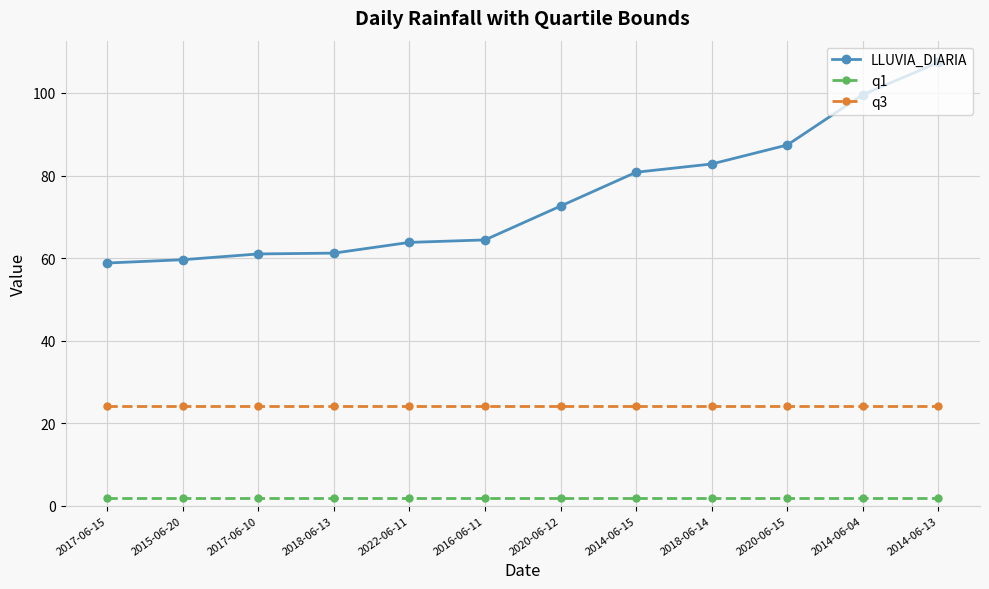

What is the minimum value for q1?

1.8